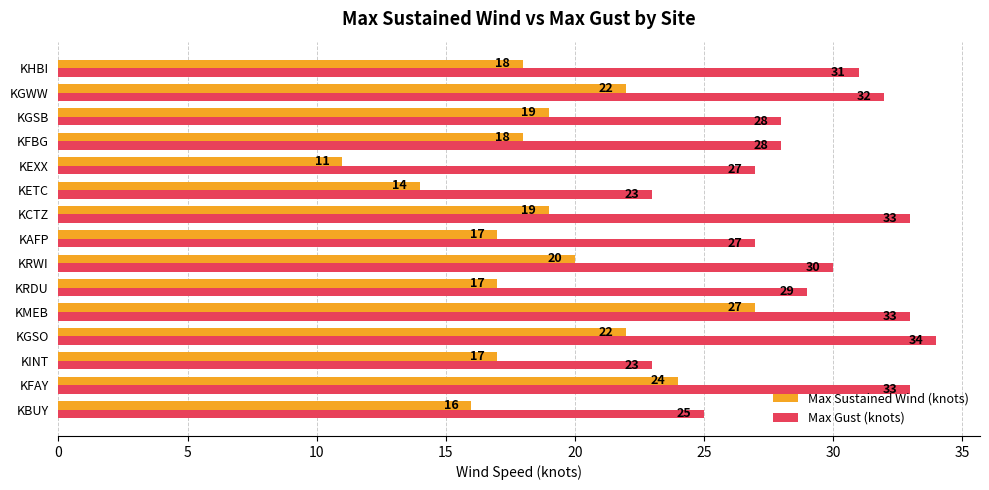

List the series in order of their peak value, highest first.

Max Gust (knots), Max Sustained Wind (knots)